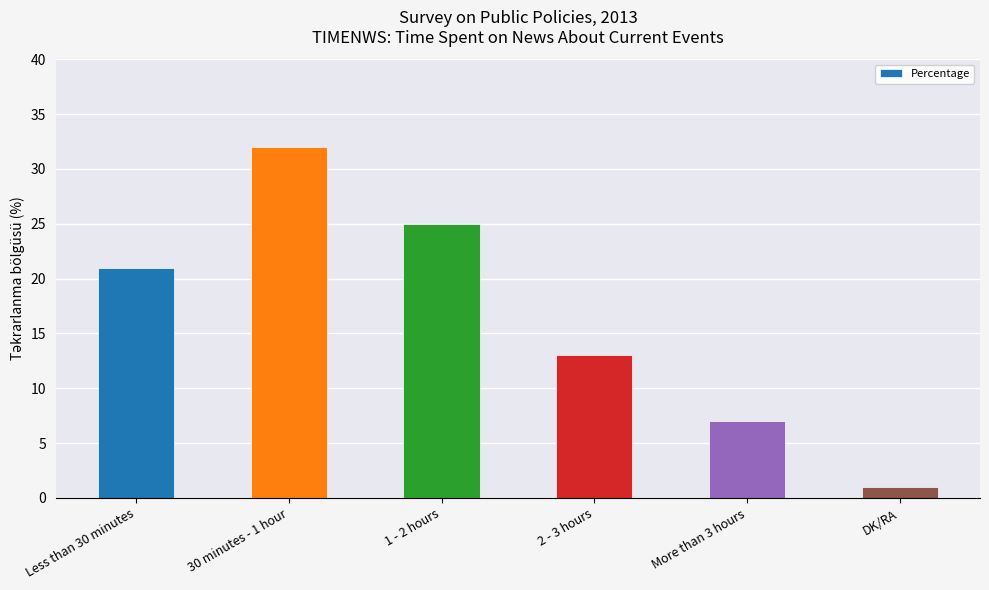

Count the values in the range 7 to 25.

4